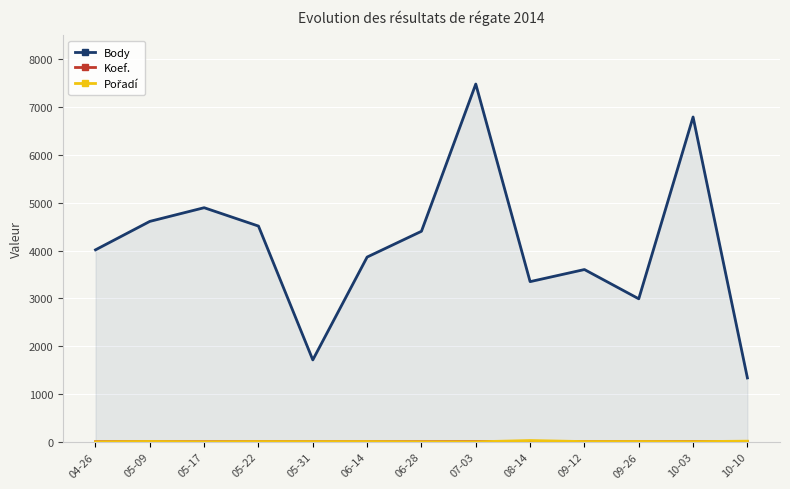

What is the difference between the highest and lowest values at 05-17?

4896